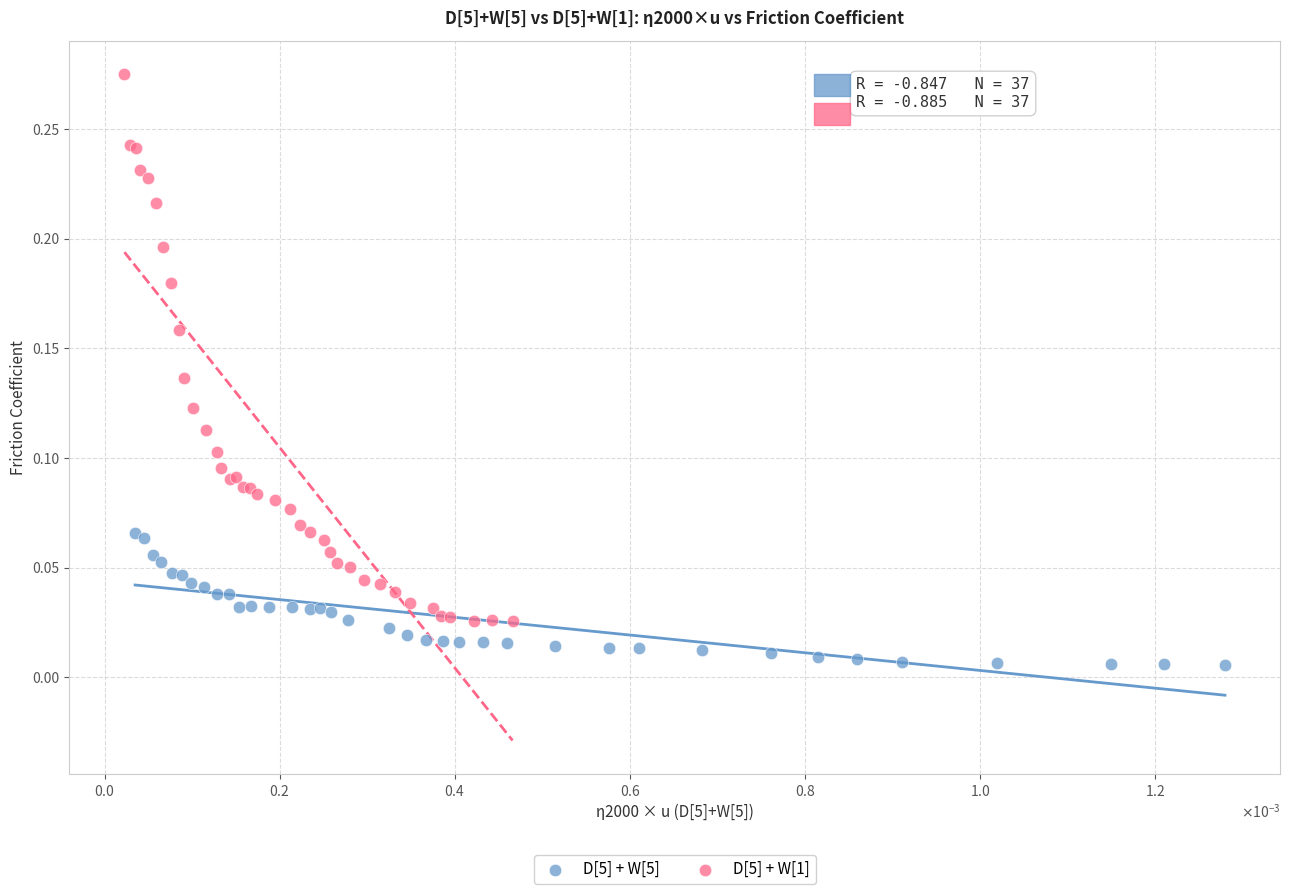

Which series contains the highest Y value?

D[5] + W[1]